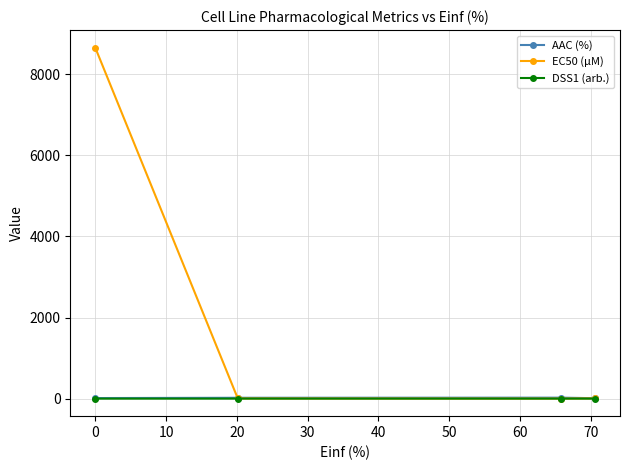

Which series has the largest total across all categories?

EC50 (µM)